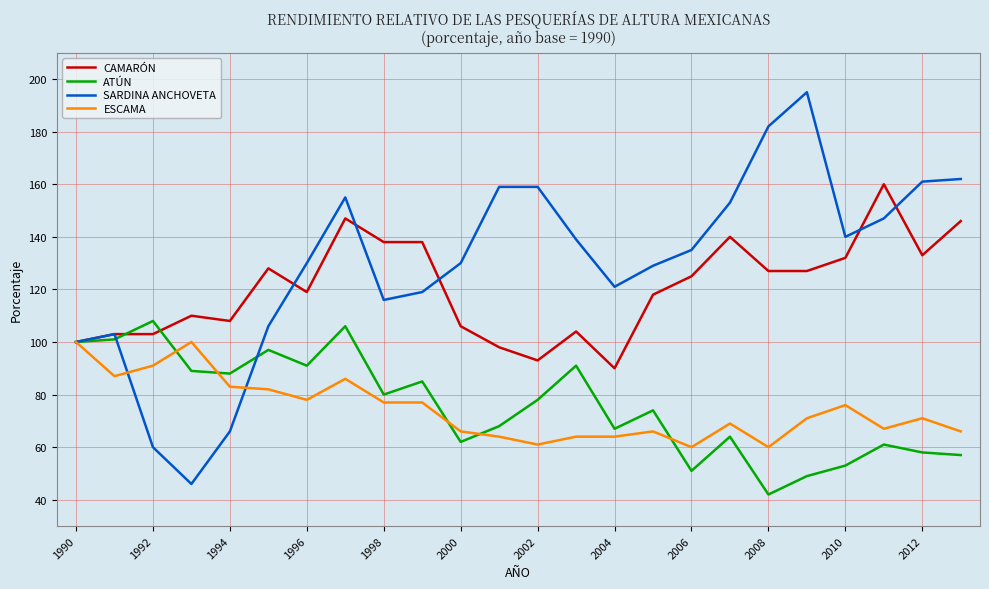

At how many categories does at least one series exceed 133?

14